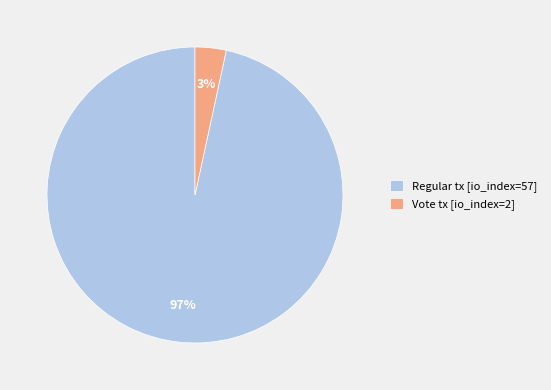

Do Regular tx [io_index=57] and Vote tx [io_index=2] together represent more than half of the pie?

Yes